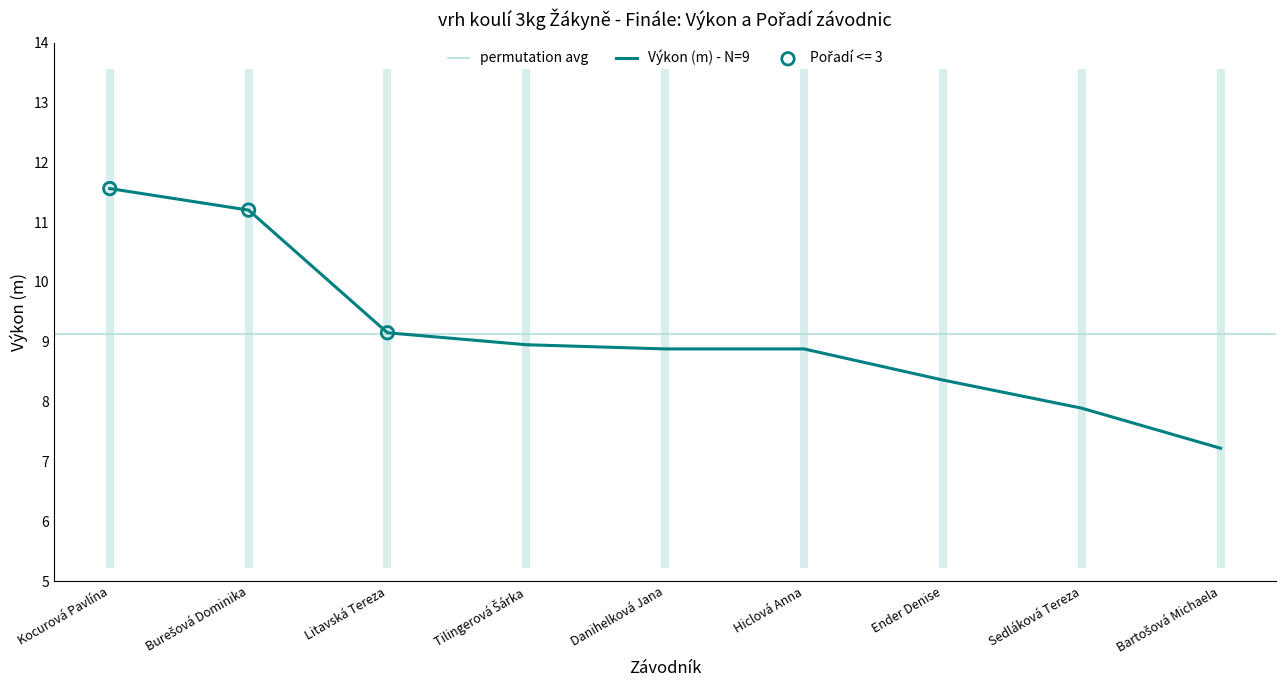

What is the ratio of the value at Danihelková Jana to the value at Bartošová Michaela?

1.2